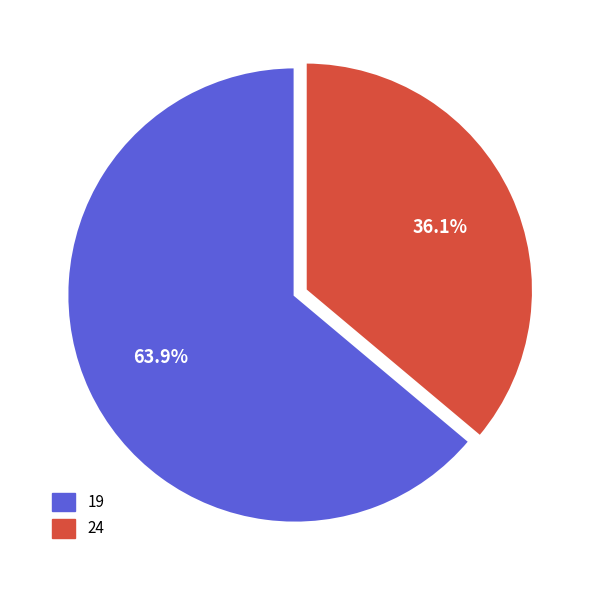

To the nearest percent, what percentage of the pie is 24?

36%